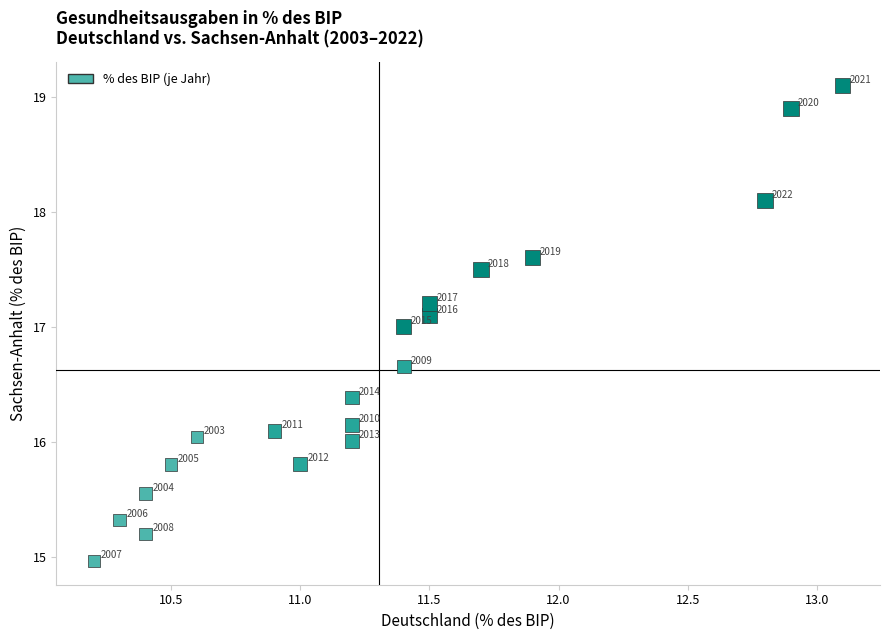

What Y value in the scatter plot is closest to 17?

17.0